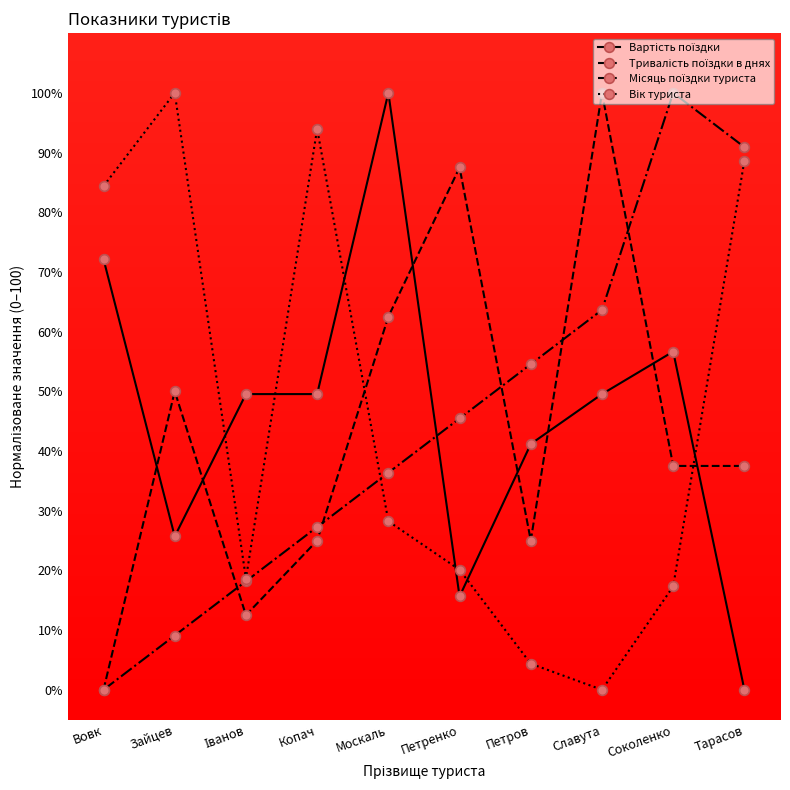

What is the label of the 6th point from the left?

Петренко